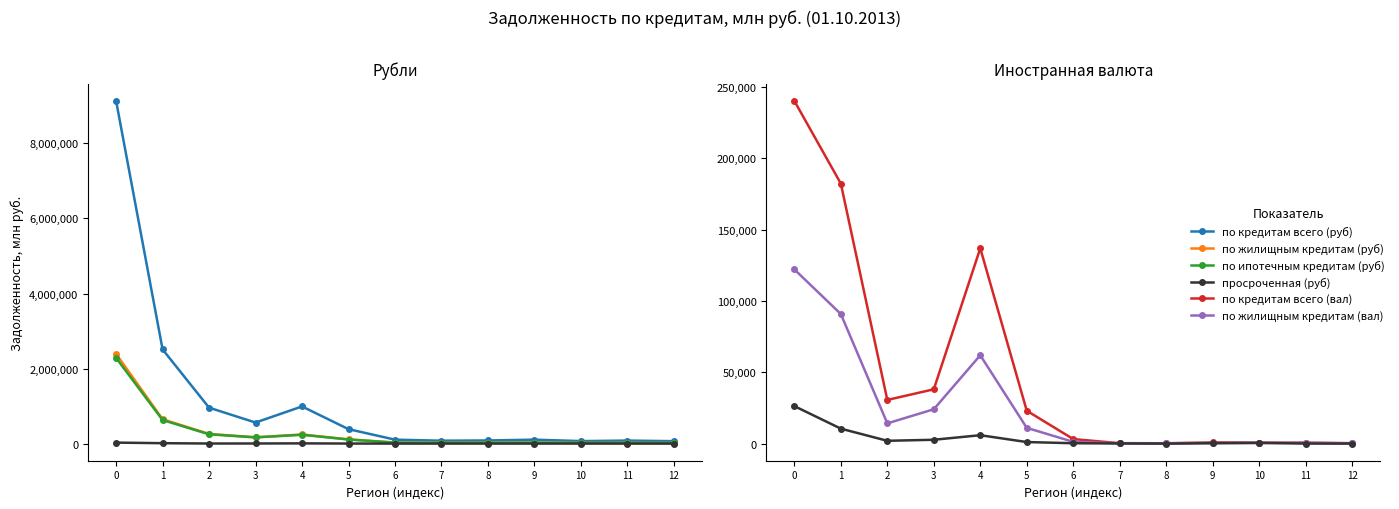

Count the number of data series in this chart.

6